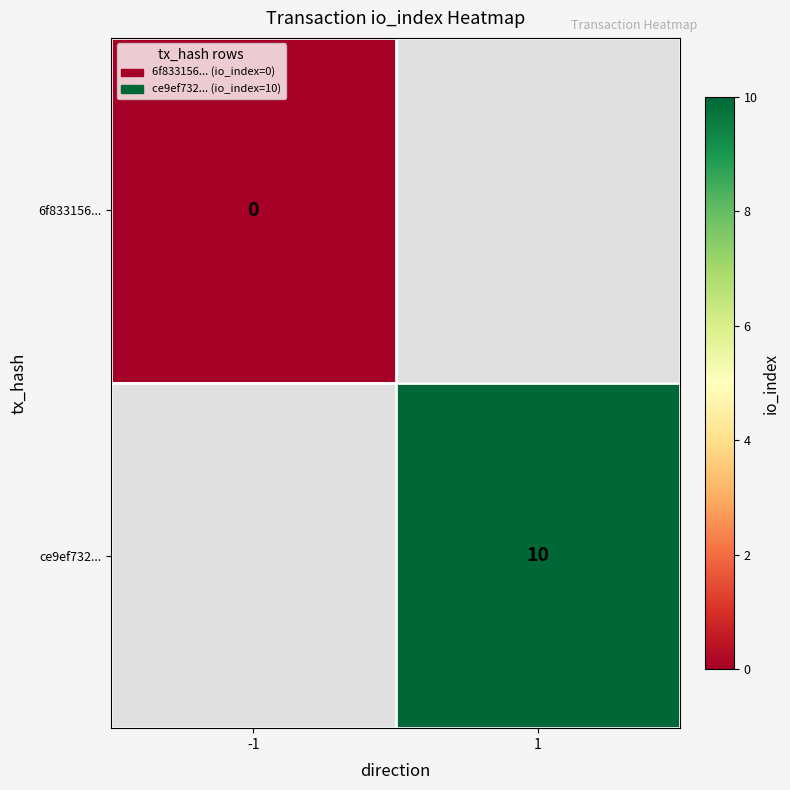

Count the number of categories in the chart.

2